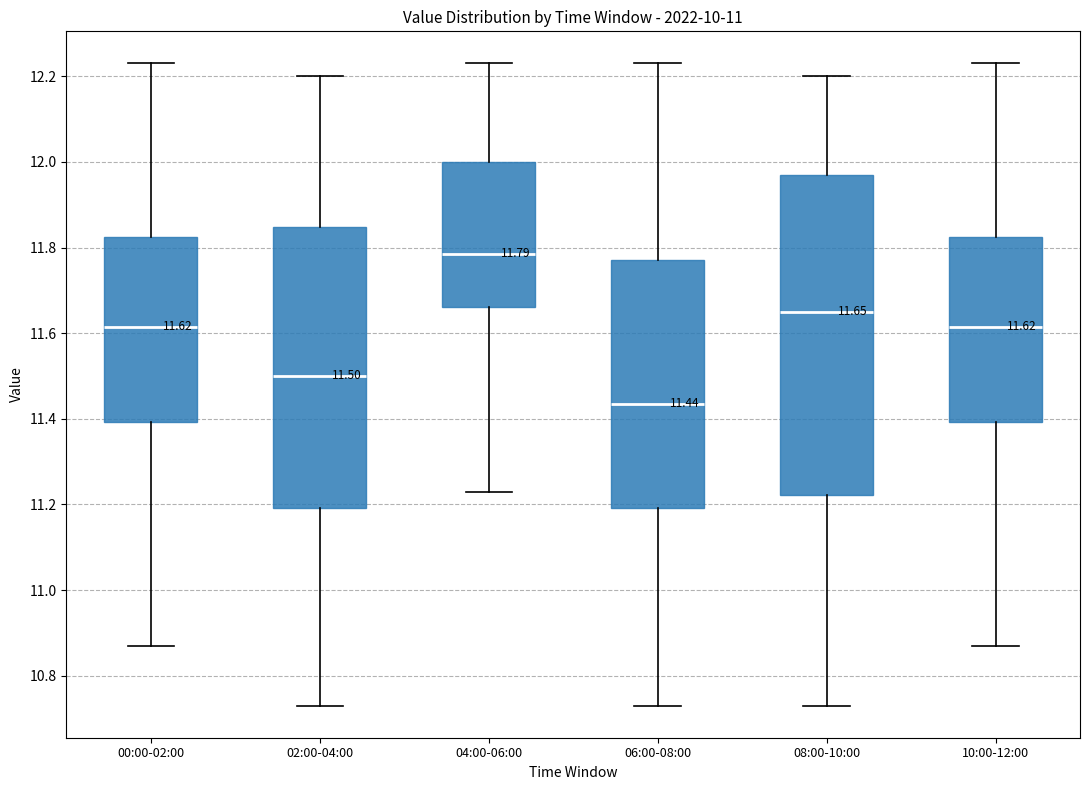

Comparing the boxes themselves (not the whiskers), which one is the tallest?

08:00-10:00